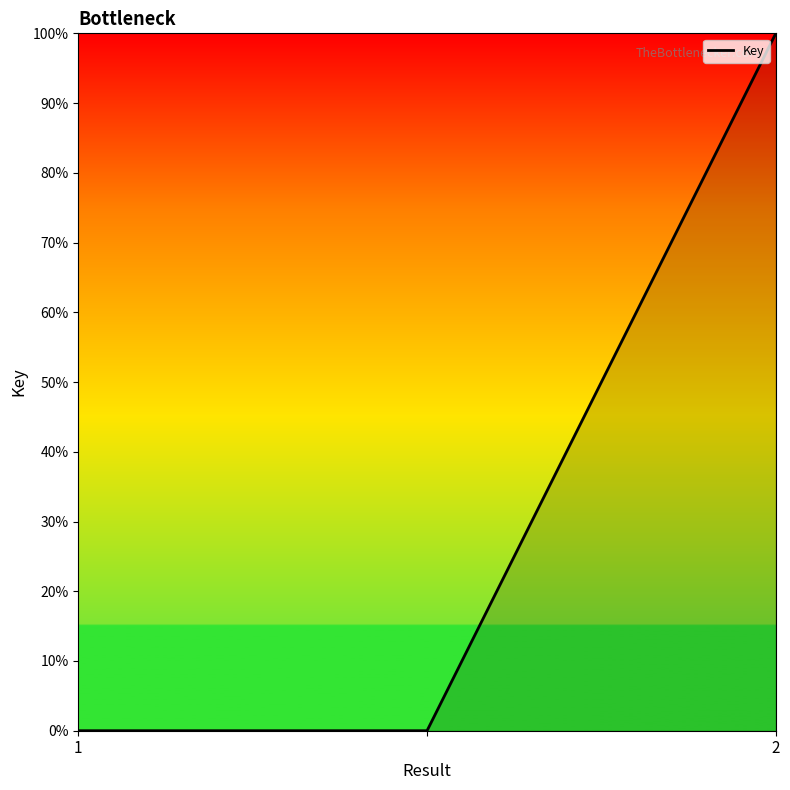

Reading left to right, transcribe all the data shown in this chart.

0	0	100